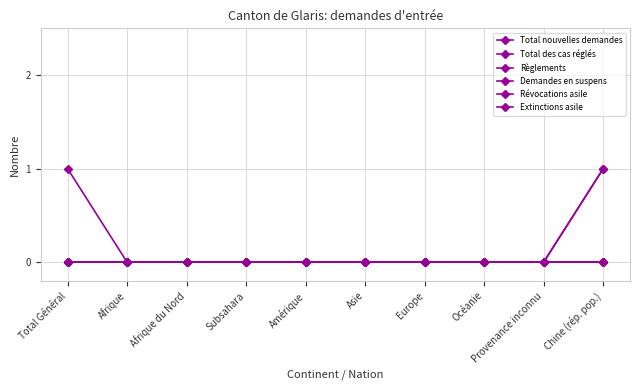

True or false: Révocations asile and Total des cas réglés intersect in this chart.

False